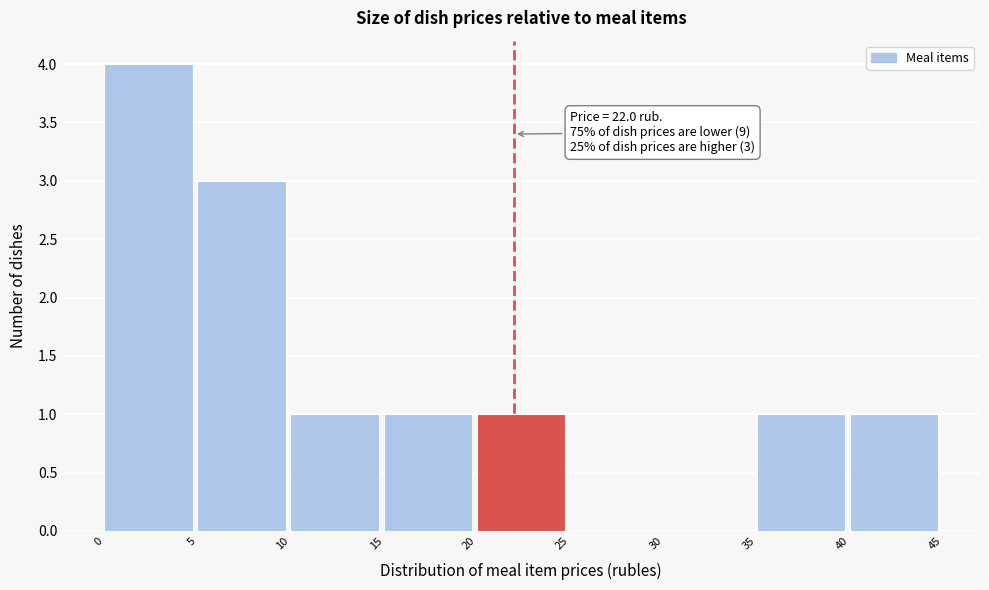

Which range on the x-axis has the tallest bar?

0 to 5